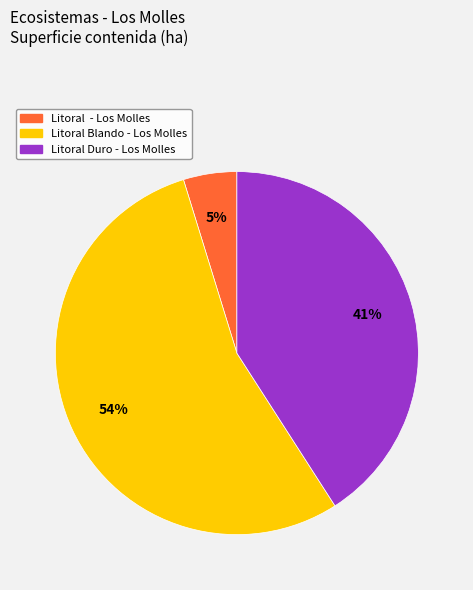

Does Litoral Duro - Los Molles account for over 50% of the chart?

No